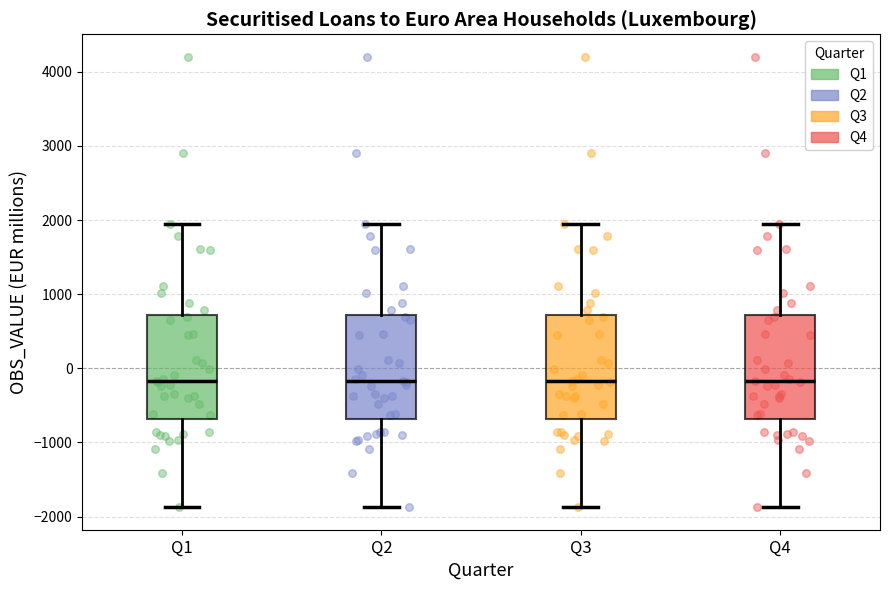

Reading left to right, transcribe this box plot: for each box, give where its median line is, the range the box spans, and where its two whiskers end, as read against the y-axis. The values are not printed on the chart, so give them approximately, as read against the axis.

Q1: median -200, box -700 to 700, whiskers -1900 to 1900
Q2: median -200, box -700 to 700, whiskers -1900 to 1900
Q3: median -200, box -700 to 700, whiskers -1900 to 1900
Q4: median -200, box -700 to 700, whiskers -1900 to 1900